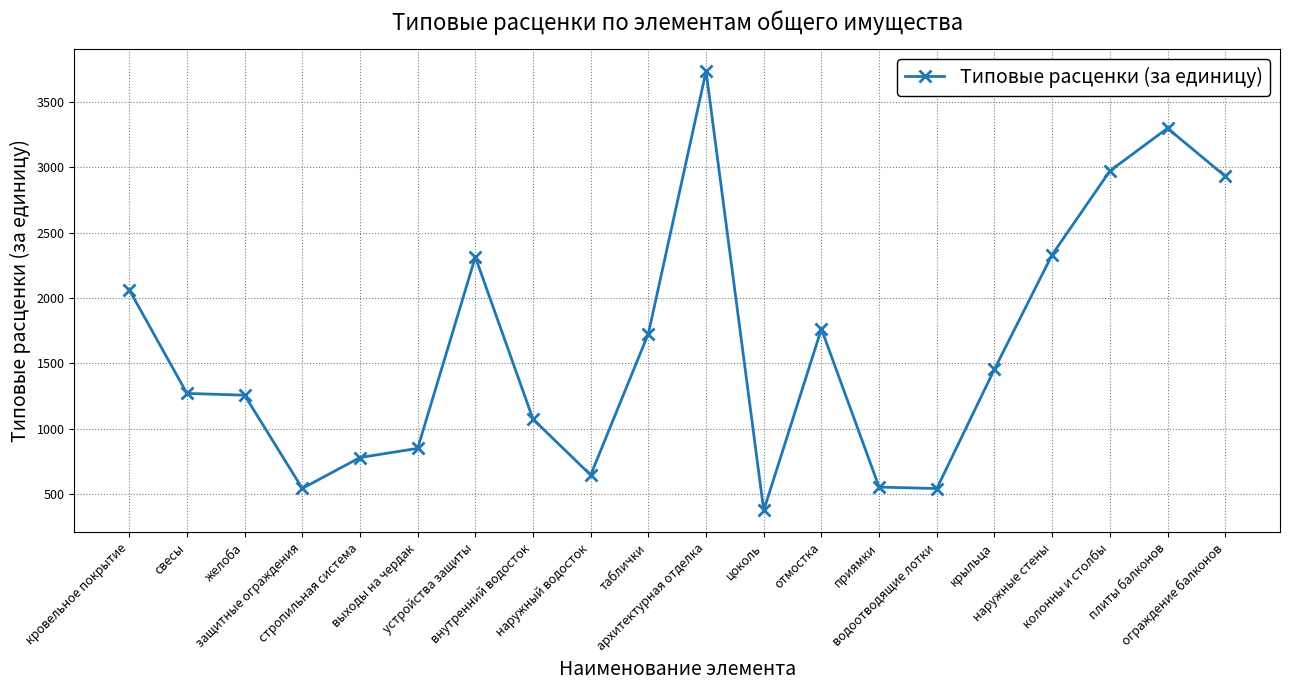

What is the minimum value shown in the chart?

374.2